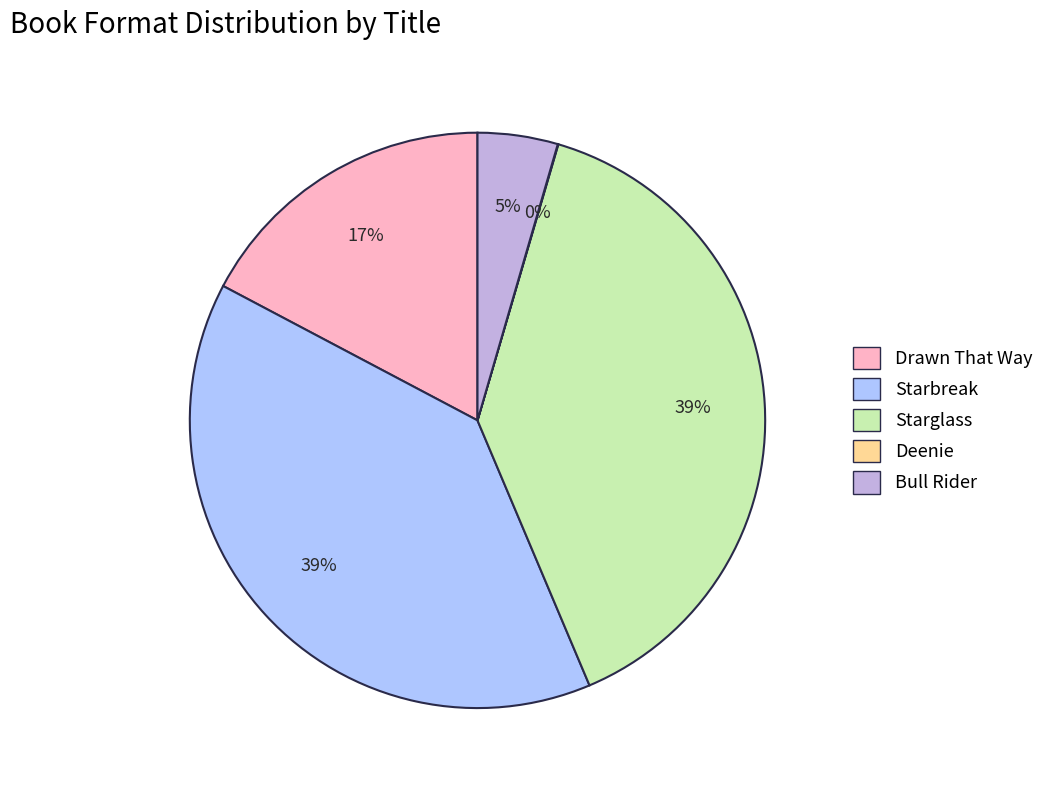

Approximately how many times larger is the value at Starbreak compared to Starglass?

1.0